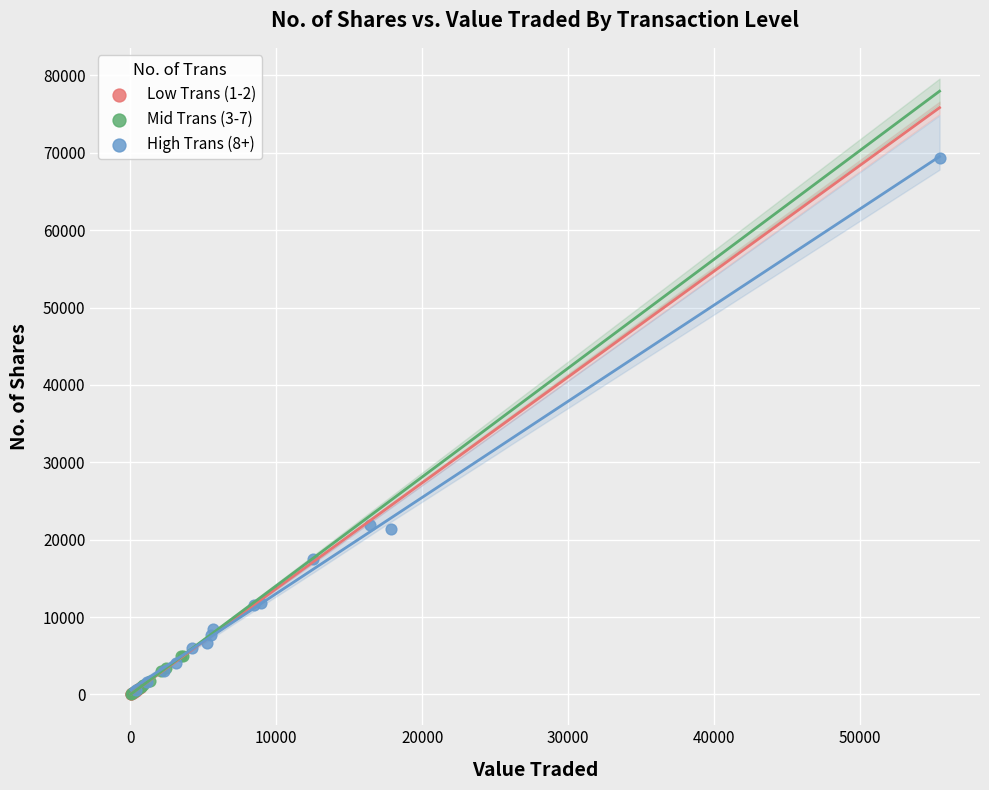

Which series reaches the maximum Y coordinate?

High Trans (8+)